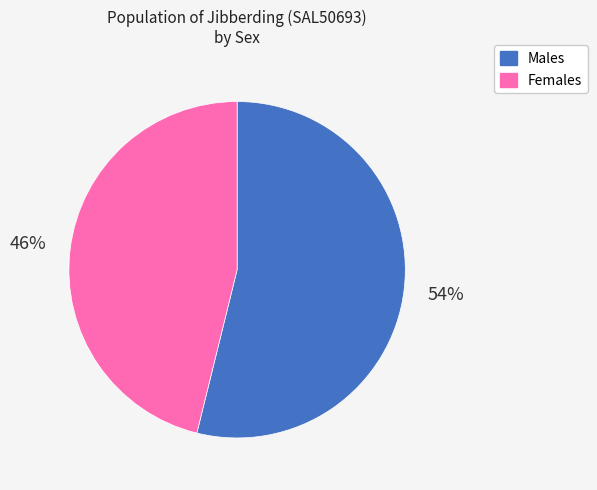

What percentage is the Females slice, to the nearest percent?

46%